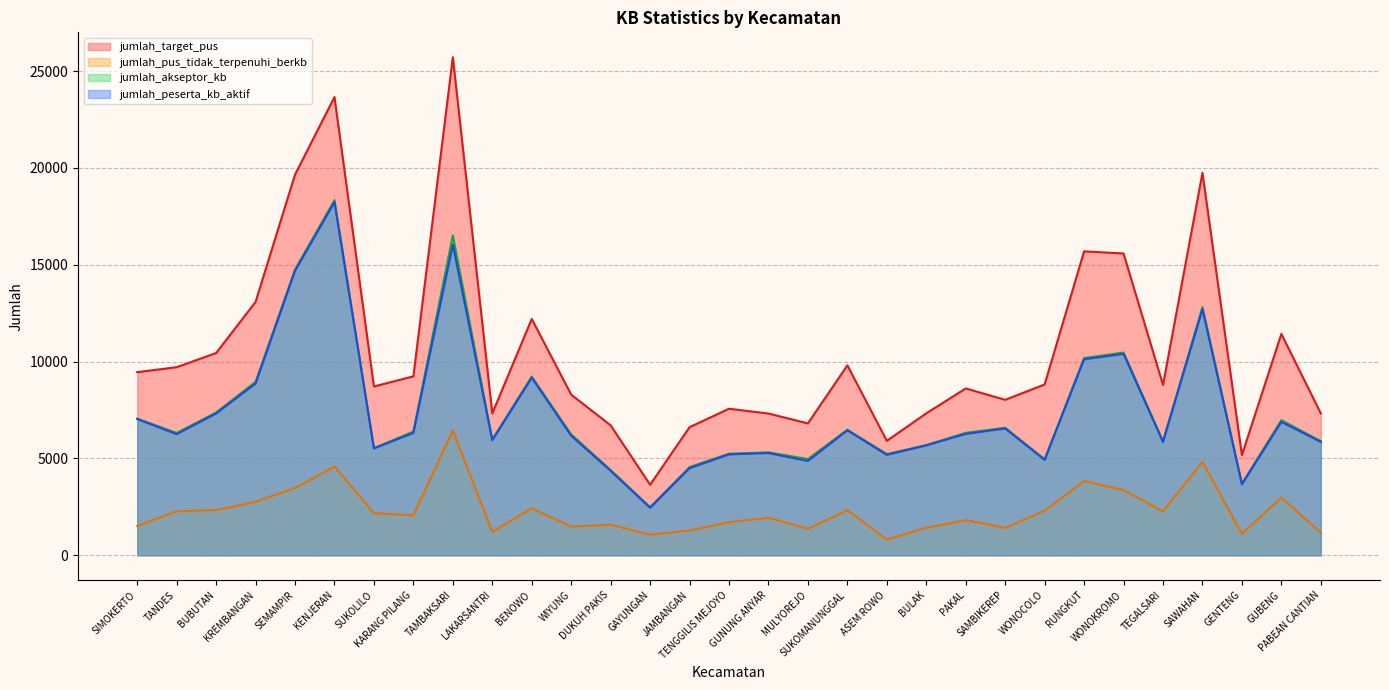

True or false: jumlah_target_pus and jumlah_peserta_kb_aktif intersect in this chart.

False